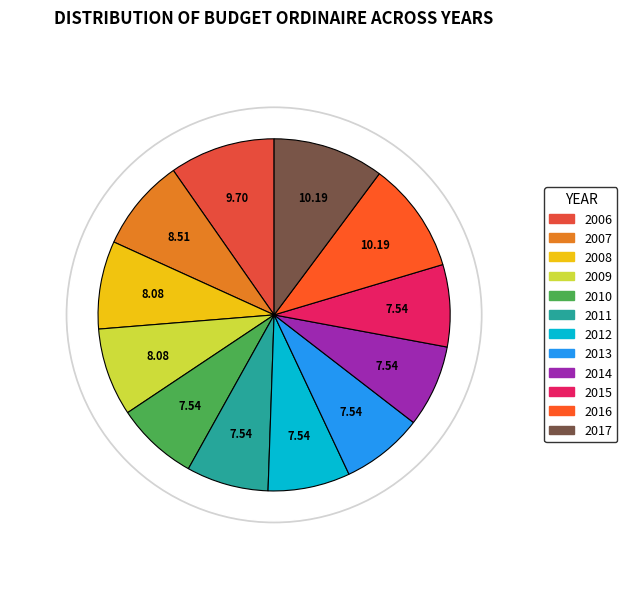

Rank the categories by value from lowest to highest.

2010, 2011, 2012, 2013, 2014, 2015, 2008, 2009, 2007, 2006, 2016, 2017